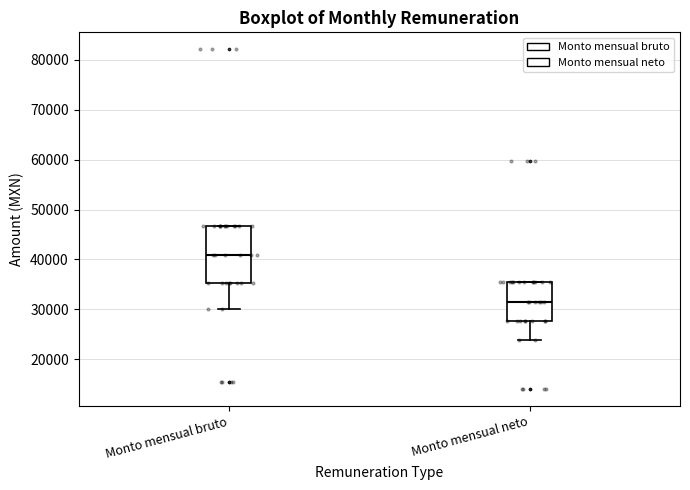

Comparing the boxes themselves (not the whiskers), which one is the tallest?

Monto mensual bruto